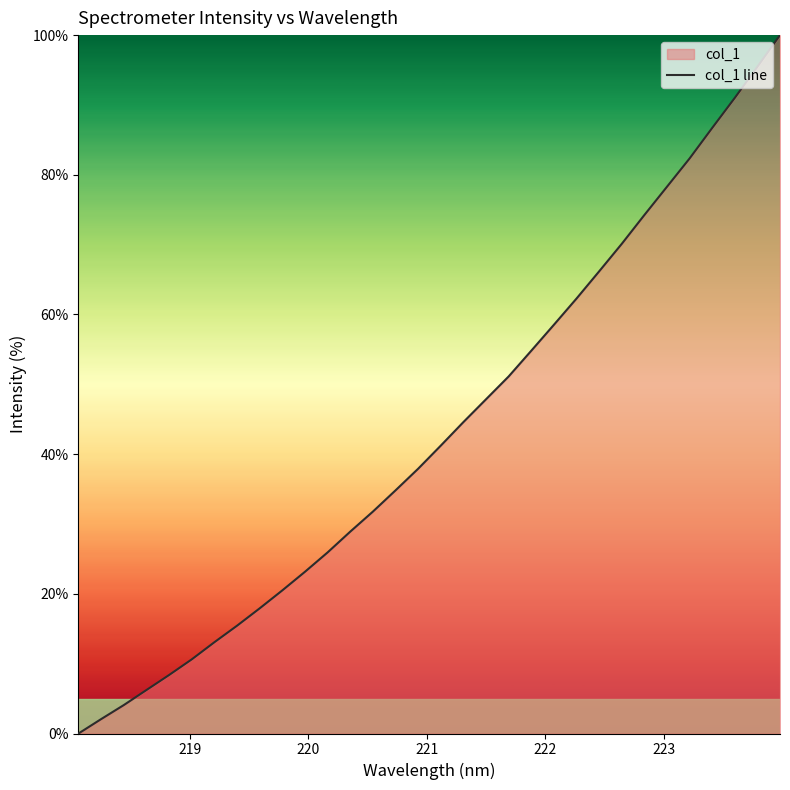

How many values exceed 41?

16